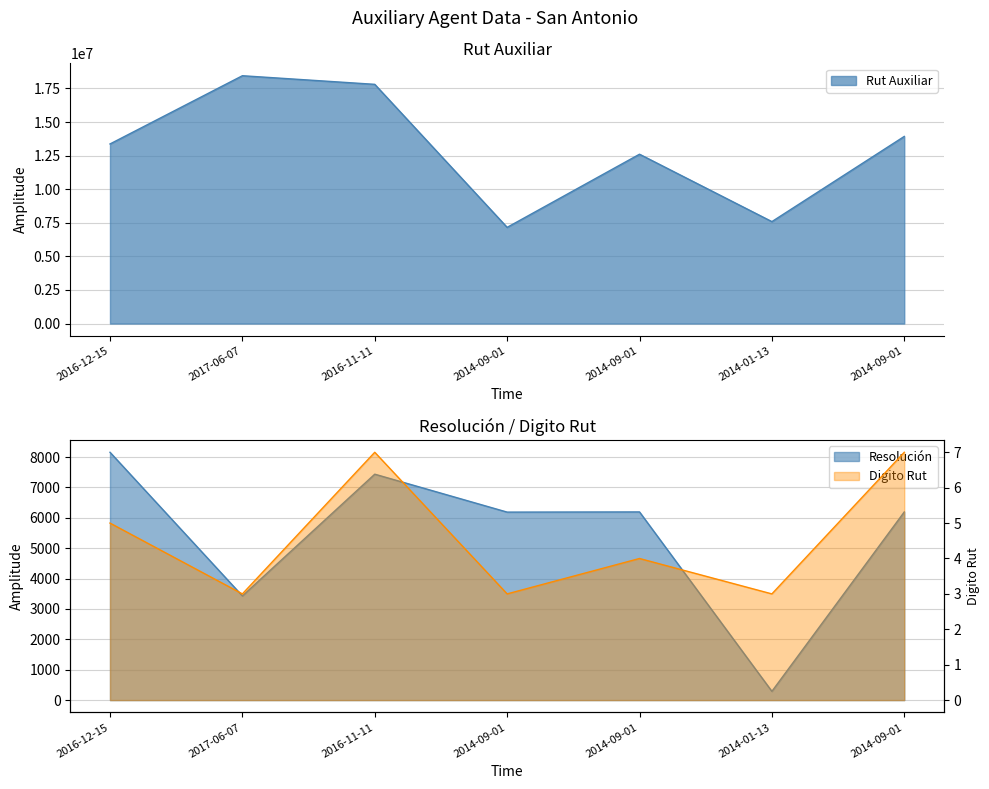

Which has a higher value, 2014-09-01 or 2016-12-15?

2014-09-01